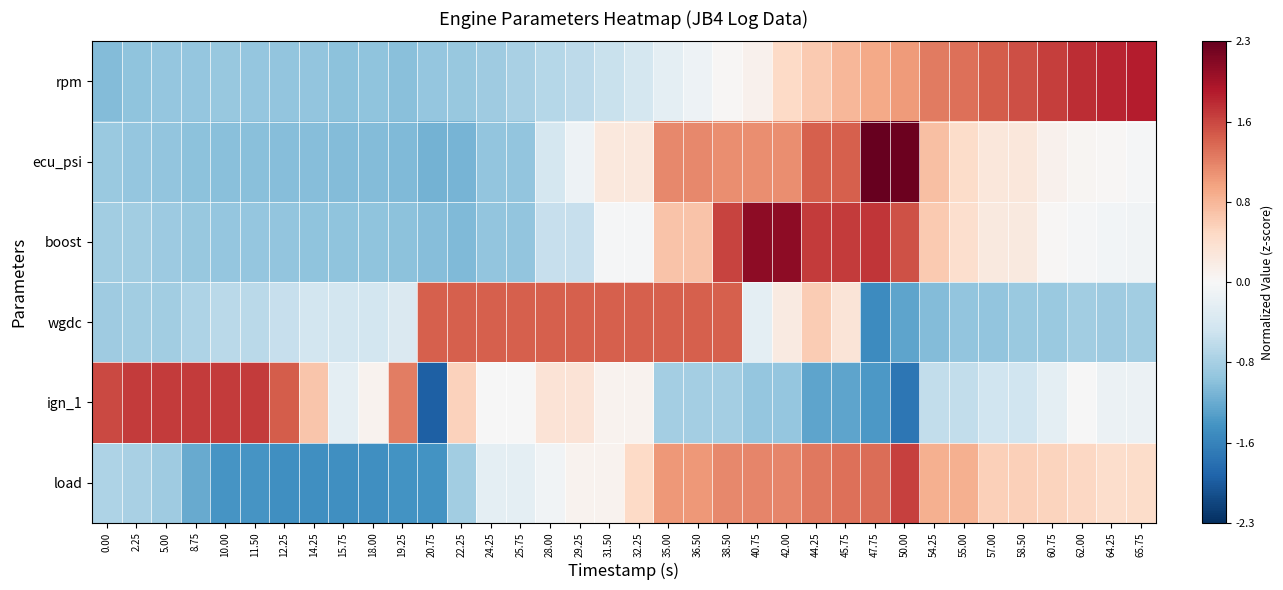

Which has a higher value, 24.25 or 50.00?

50.00